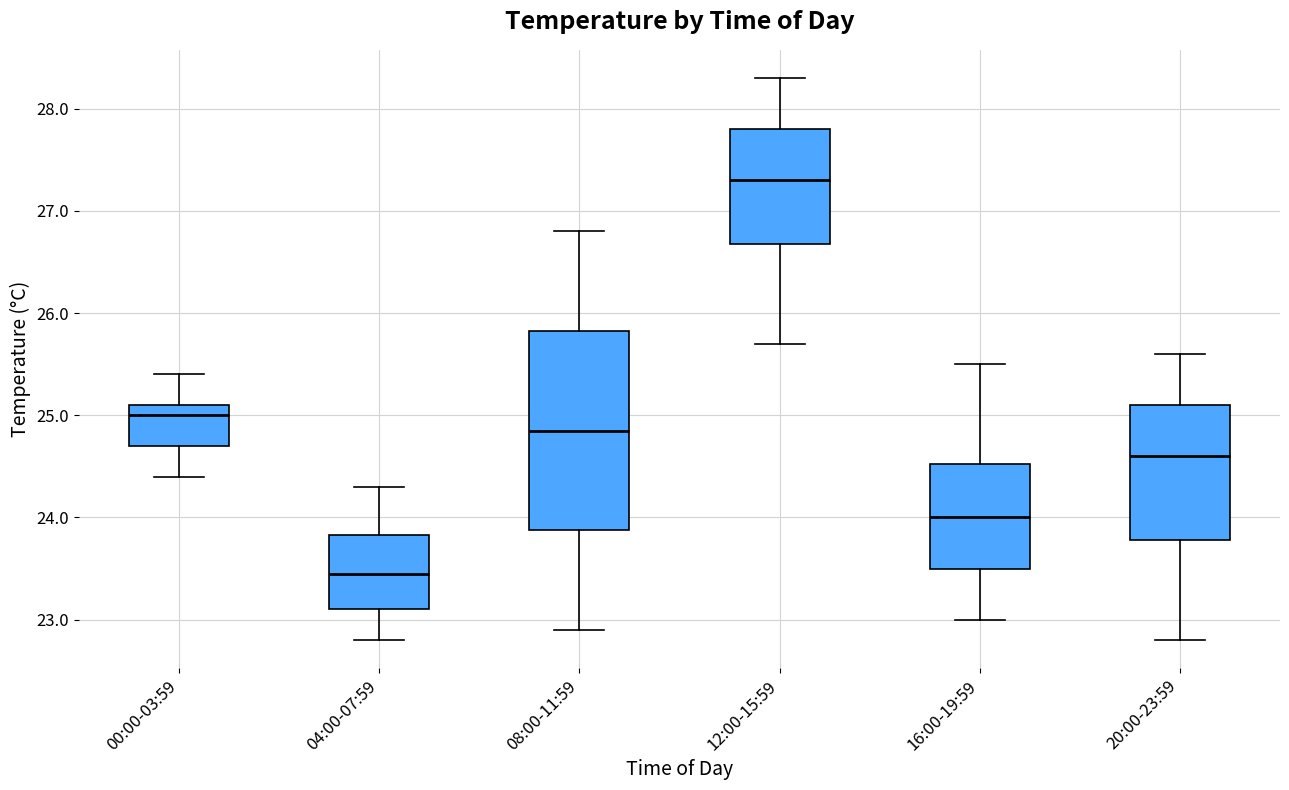

Where is the upper edge of the box for 00:00-03:59 on the y-axis? The values are not printed on the chart, so give them approximately, as read against the axis.

25.1